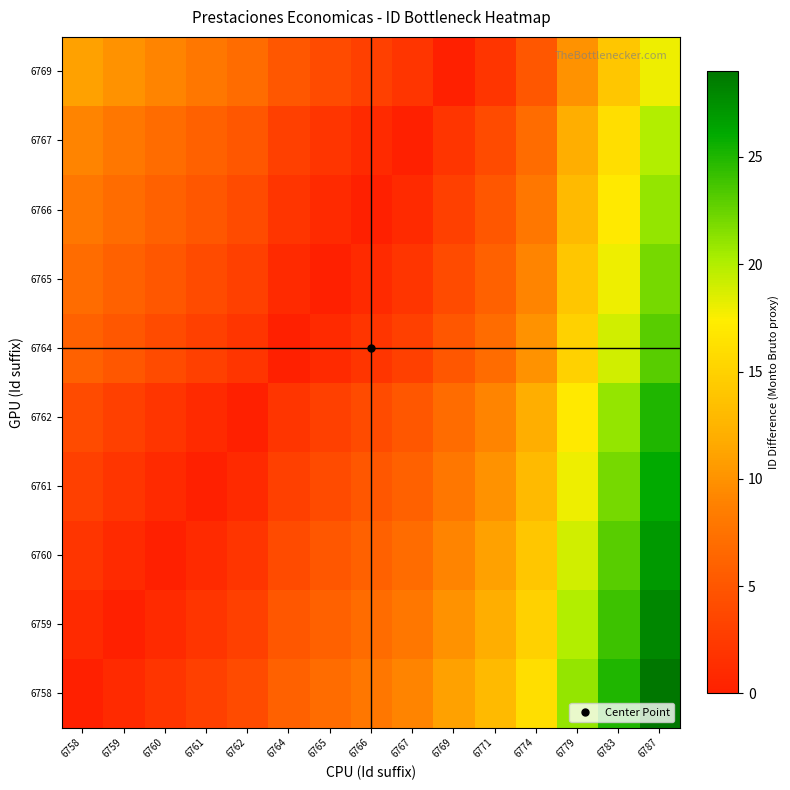

What is the total value across all series at 6769?

59